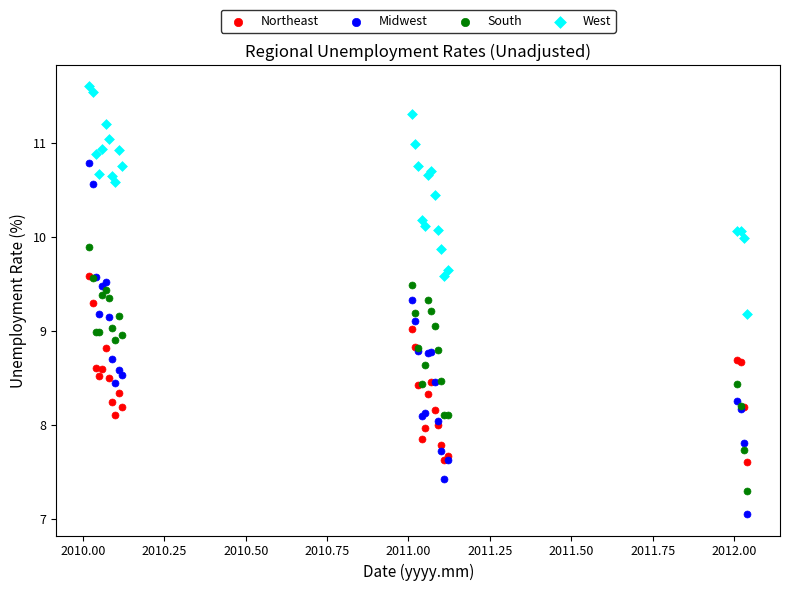

Which series contains the lowest Y value?

Midwest